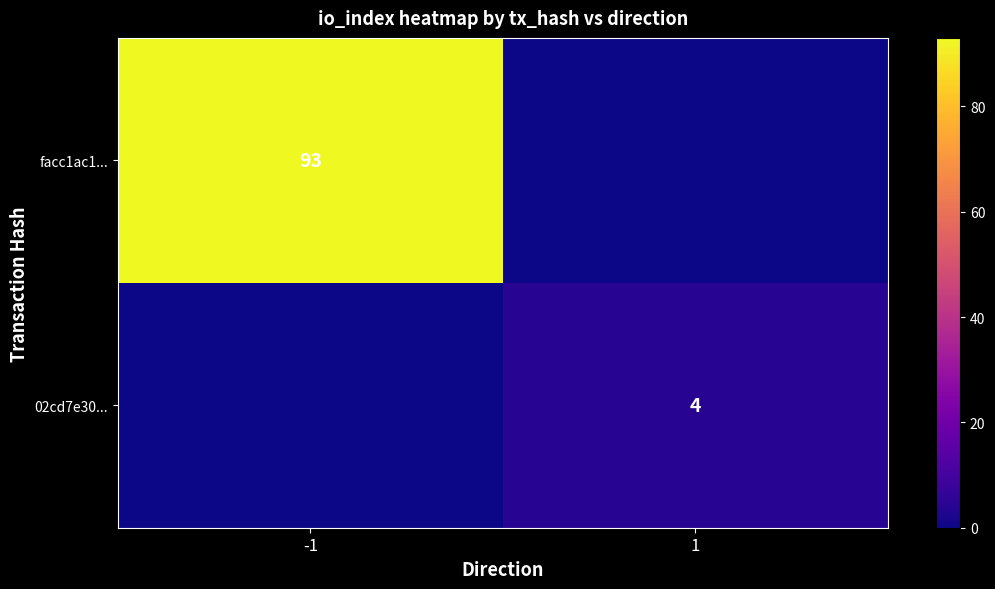

Is the value of facc1ac1... at -1 greater than the value of 02cd7e30... at 1?

Yes